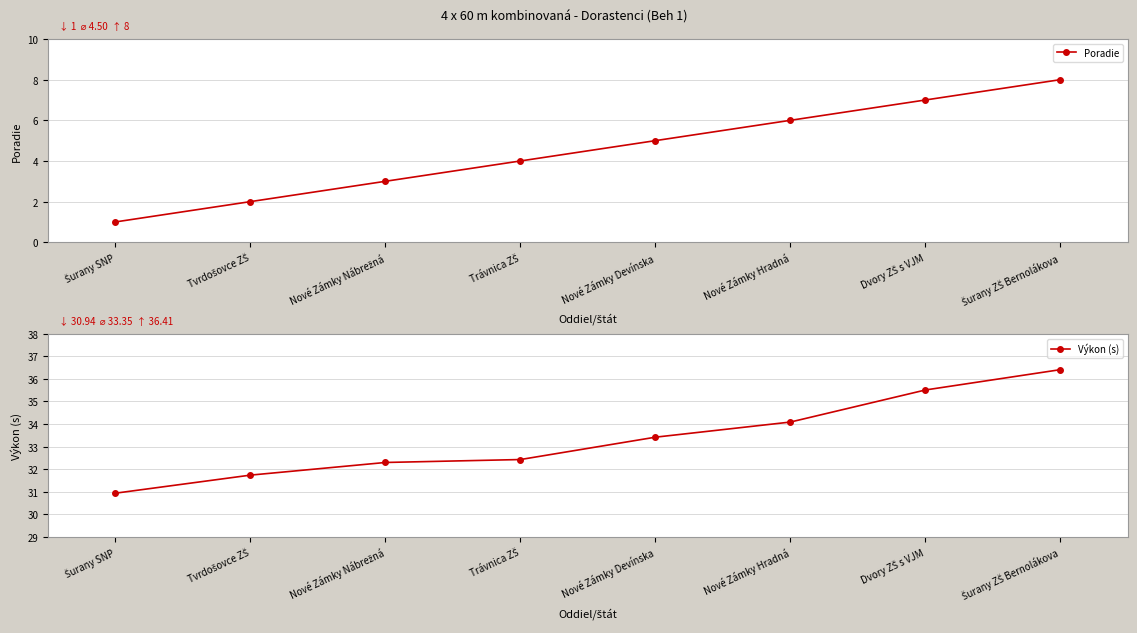

At which category is the sum across all series the highest?

Šurany ZŠ Bernolákova